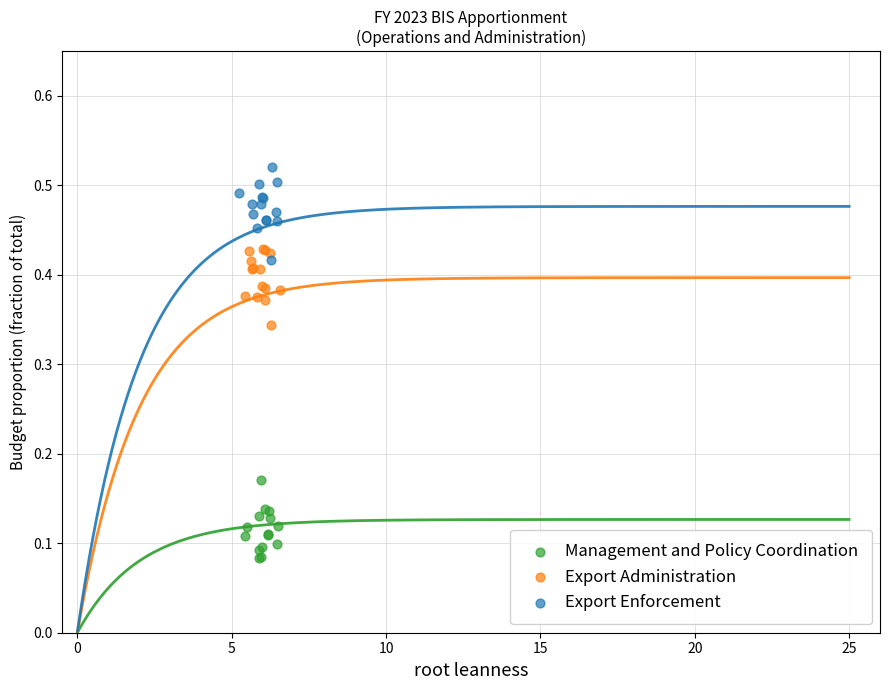

Which series contains the highest Y value?

Export Enforcement